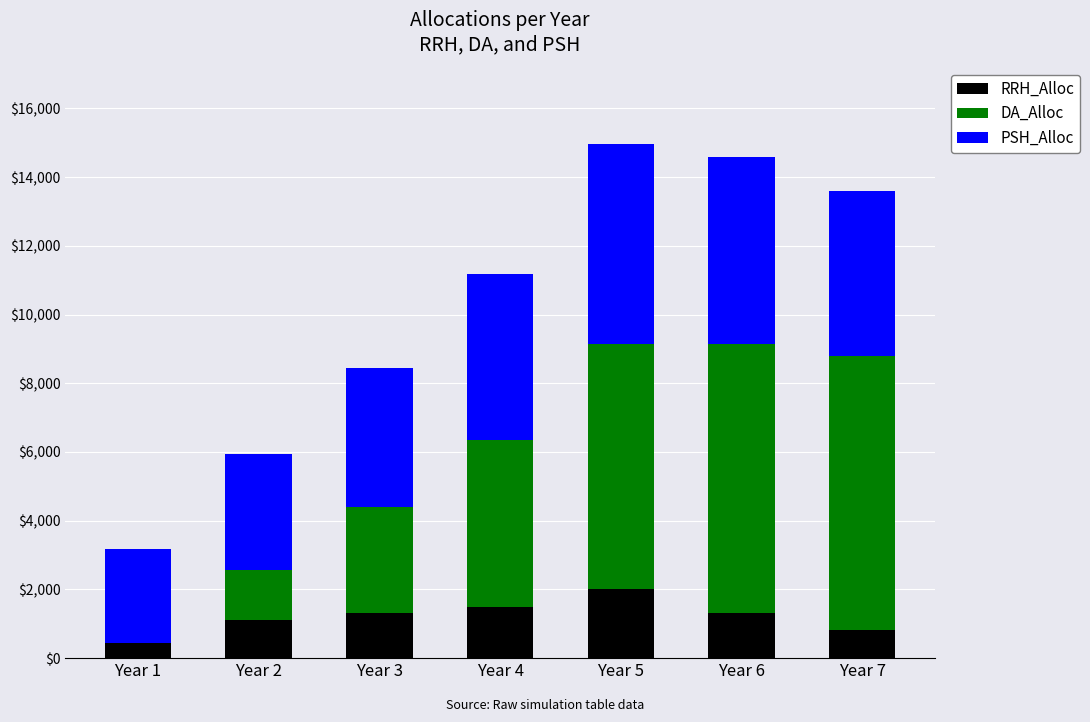

At which label does RRH_Alloc reach its peak?

Year 5